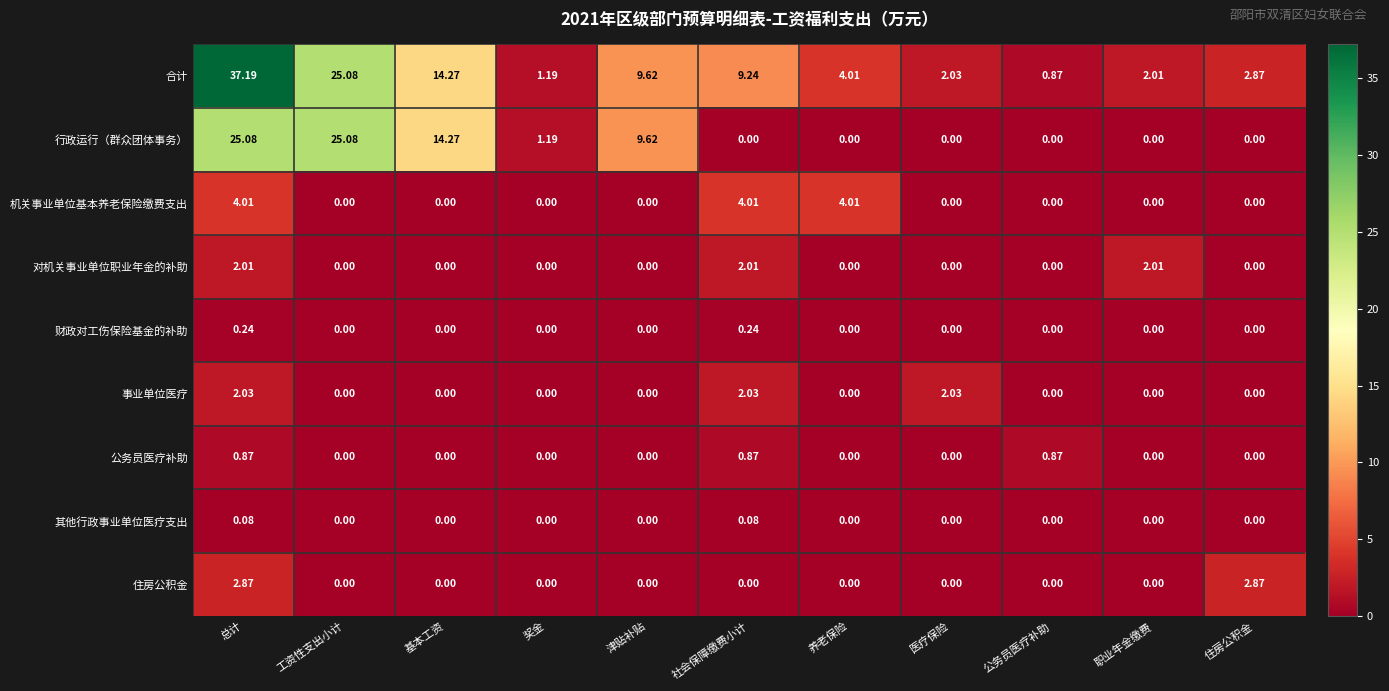

Is the value of 对机关事业单位职业年金的补助 at 职业年金缴费 greater than the value of 公务员医疗补助 at 工资性支出小计?

Yes